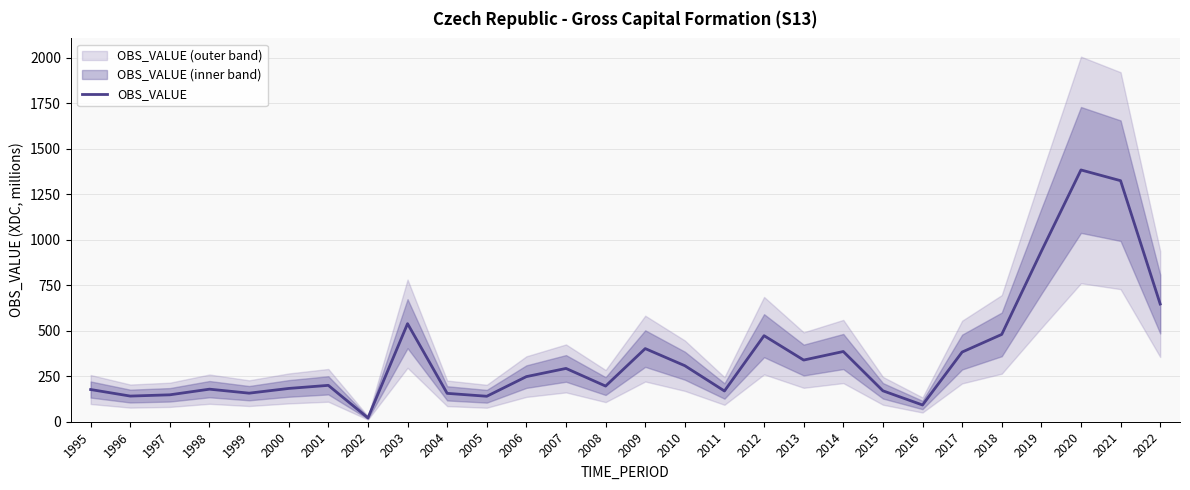

Which label corresponds to the largest value in the chart?

2020